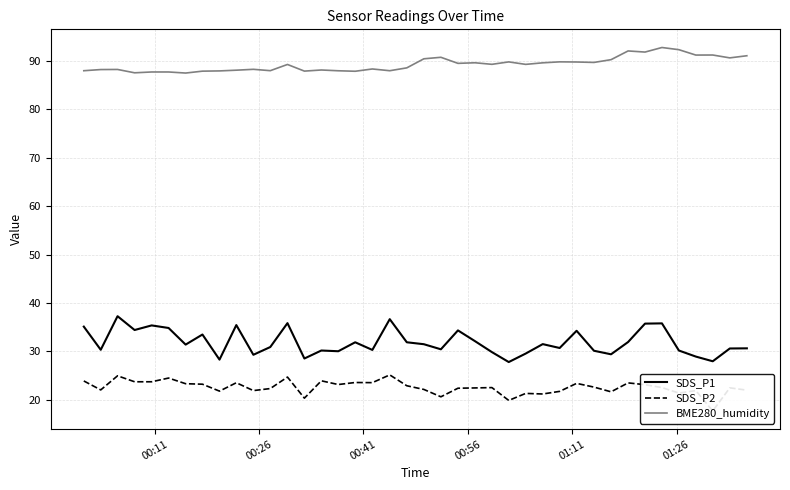

What is the highest value of the BME280_humidity series?

92.7